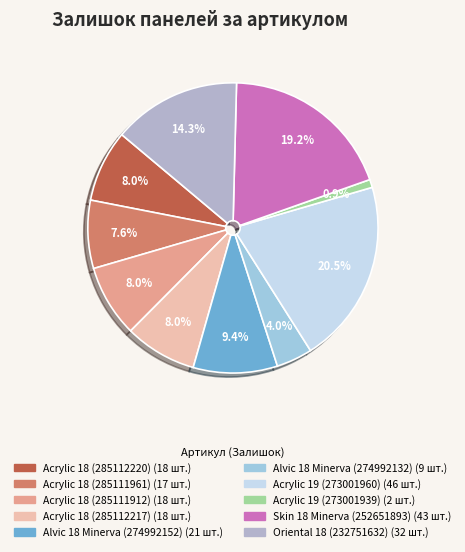

To the nearest percent, what is the difference between the Oriental 18 (232751632) and Acrylic 18 (285112217) slice percentages?

6%